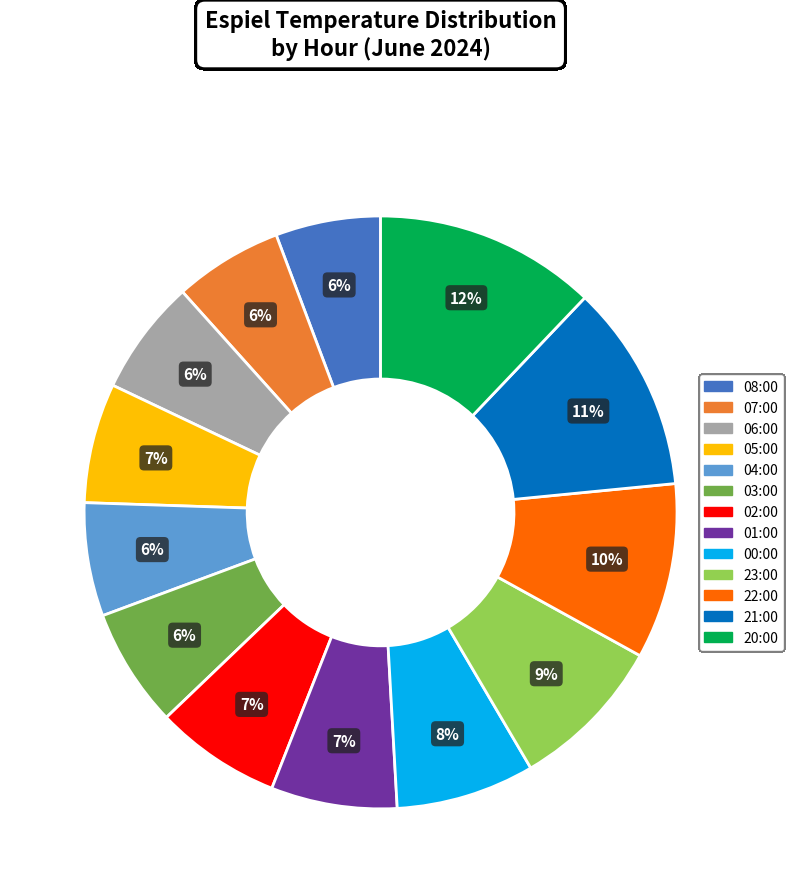

Between 23:00 and 05:00, which is larger?

23:00